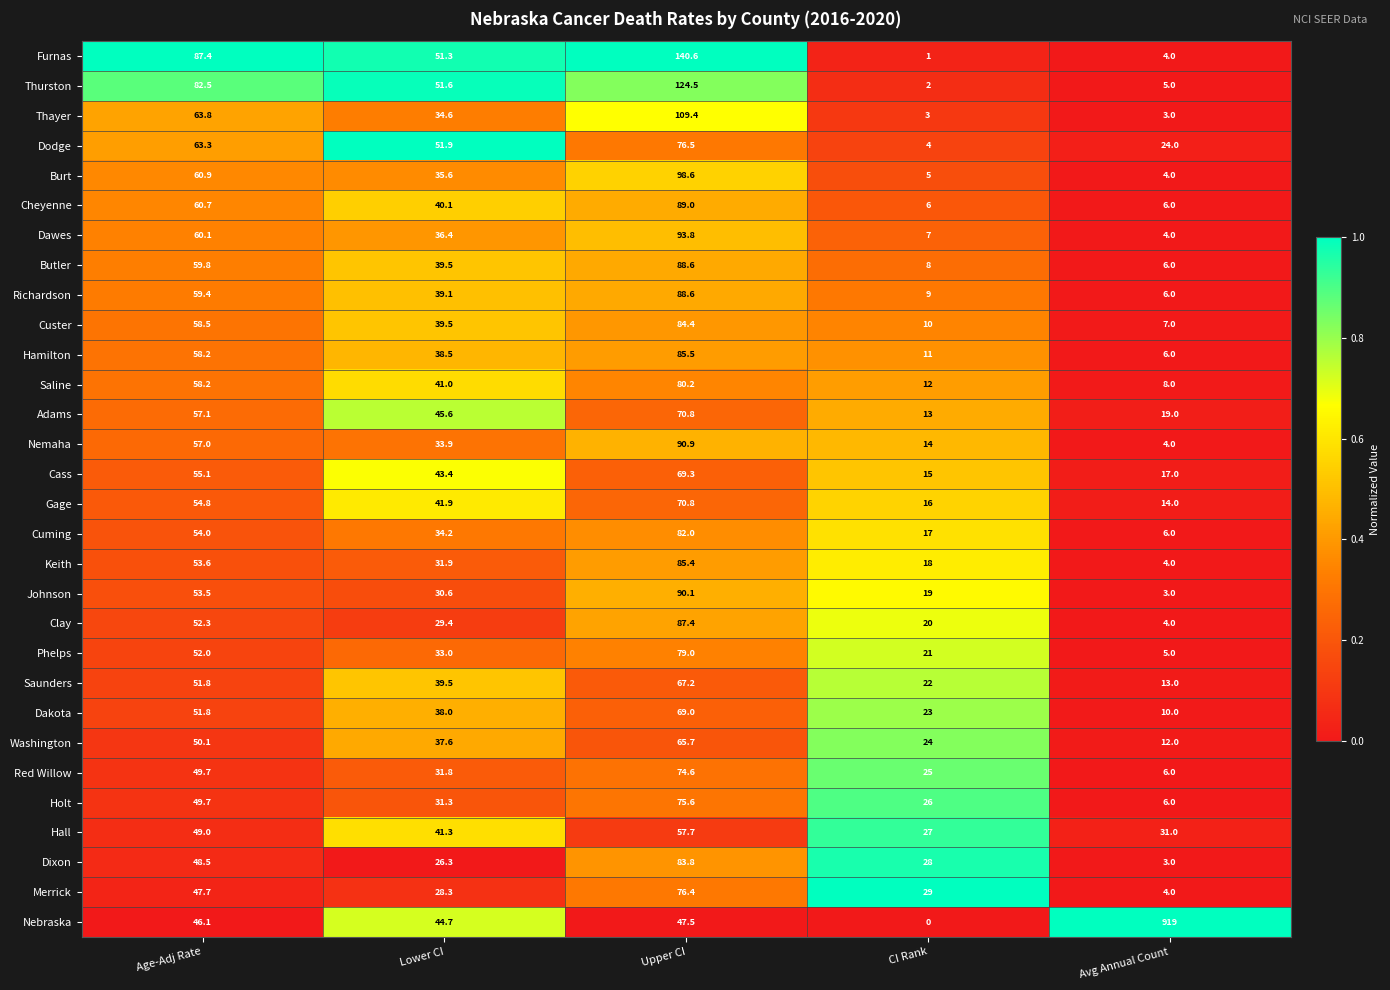

The Washington series shows 65.7 at Upper CI. True or false?

True